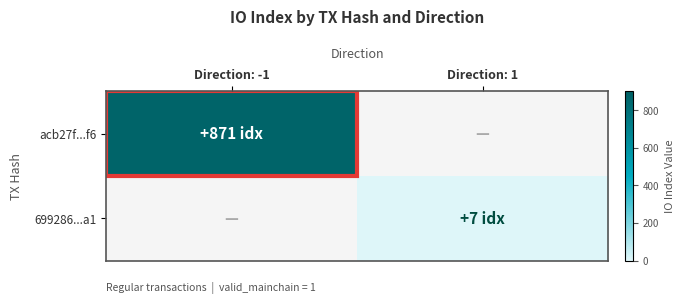

At Direction: -1, list the series in order from largest to smallest.

acb27f...f6, 699286...a1